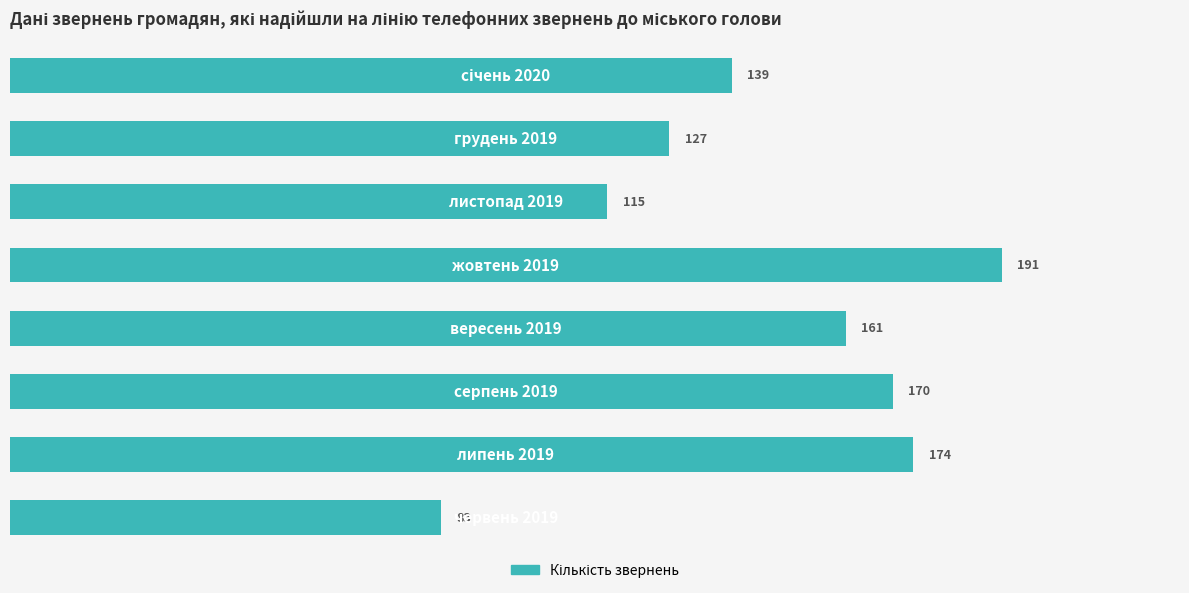

What is the sum of all values?

1160